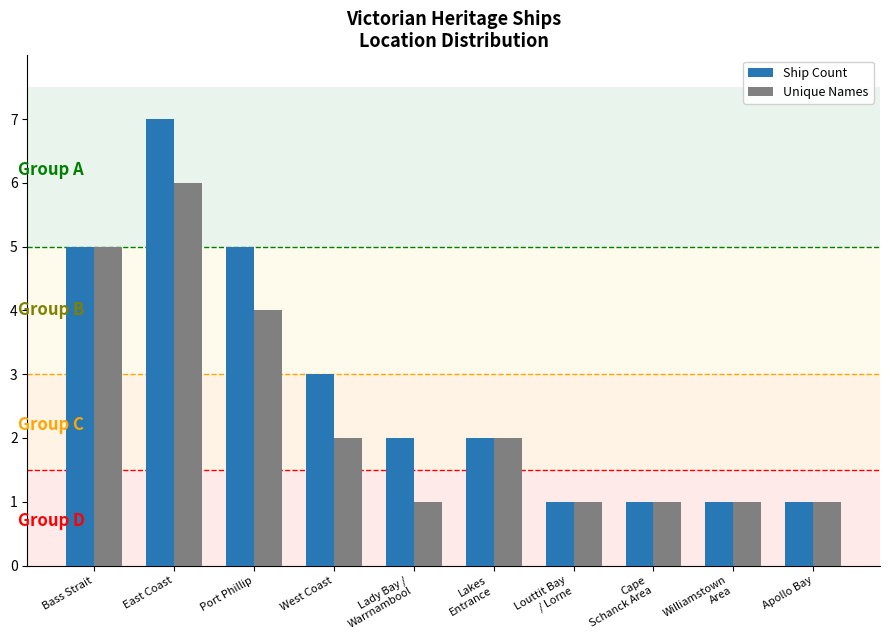

Which series has the widest spread of values?

Ship Count